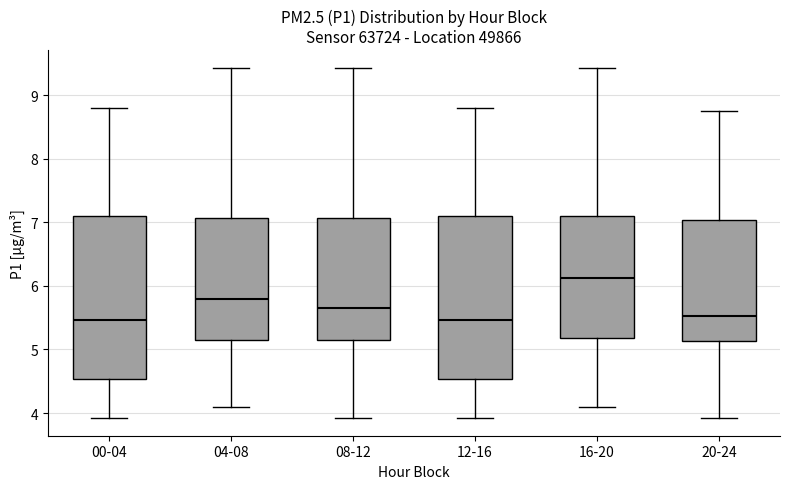

Reading left to right, transcribe this box plot: for each box, give where its median line is, the range the box spans, and where its two whiskers end, as read against the y-axis. The values are not printed on the chart, so give them approximately, as read against the axis.

00-04: median 5.5, box 4.5 to 7.1, whiskers 3.9 to 8.8
04-08: median 5.8, box 5.2 to 7.1, whiskers 4.1 to 9.4
08-12: median 5.7, box 5.2 to 7.1, whiskers 3.9 to 9.4
12-16: median 5.5, box 4.5 to 7.1, whiskers 3.9 to 8.8
16-20: median 6.1, box 5.2 to 7.1, whiskers 4.1 to 9.4
20-24: median 5.5, box 5.1 to 7.0, whiskers 3.9 to 8.8